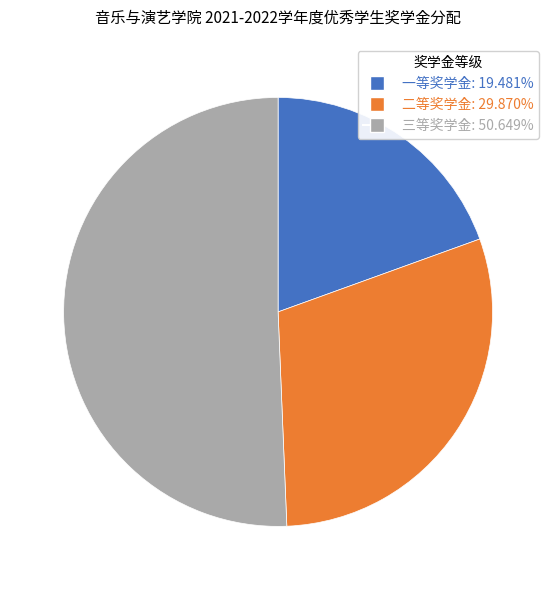

Which slice is the largest?

三等奖学金